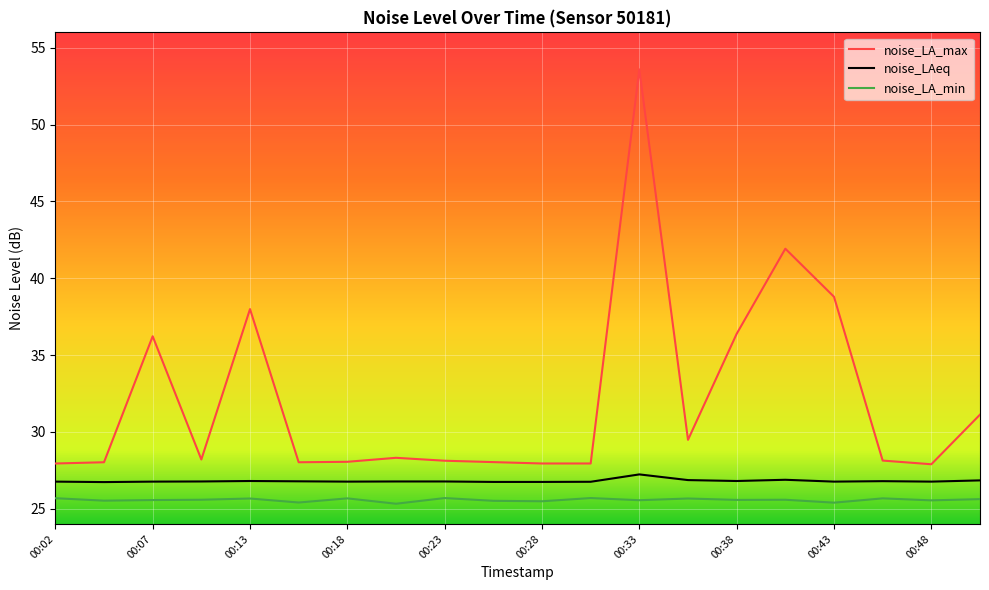

Rank the series by their average value, from highest to lowest.

noise_LA_max, noise_LAeq, noise_LA_min